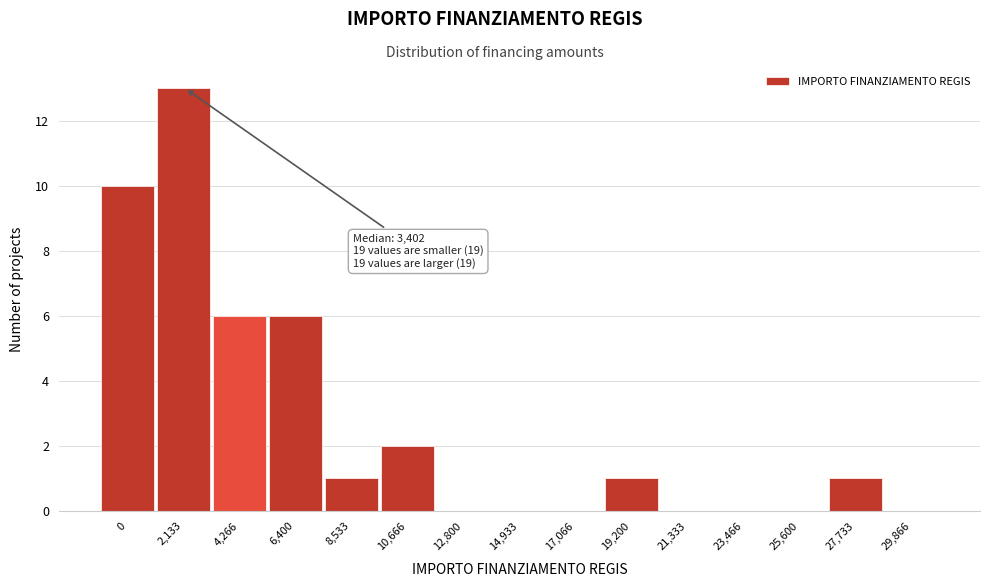

Reading left to right, transcribe all the data shown in this chart.

0=10	2,133=13	4,266=6	6,400=6	8,533=1	10,666=2	12,800=0	14,933=0	17,066=0	19,200=1	21,333=0	23,466=0	25,600=0	27,733=1	29,866=0